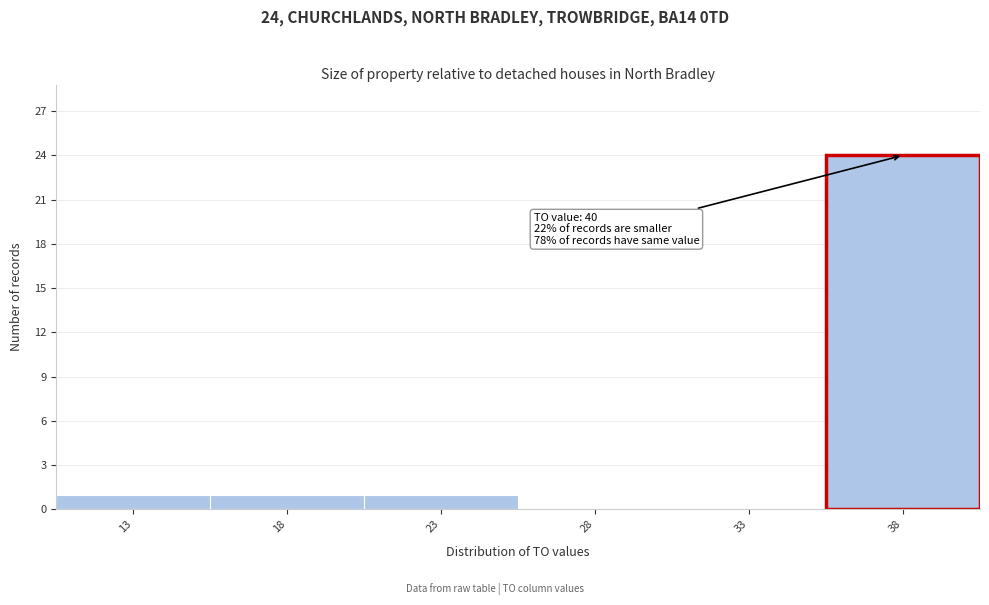

Over which range of the x-axis is the bar tallest?

35.5 to 40.5